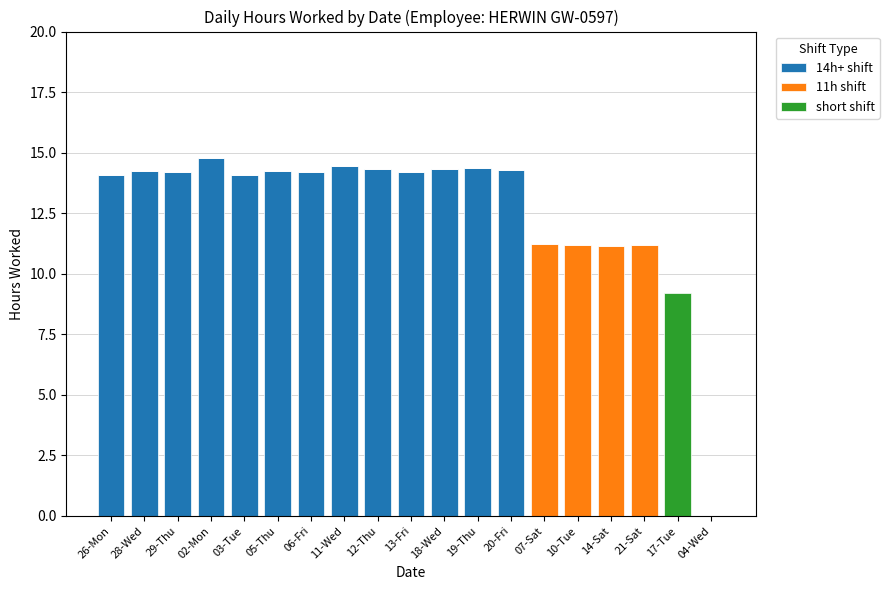

What is the total value across all series at 18-Wed?

14.3